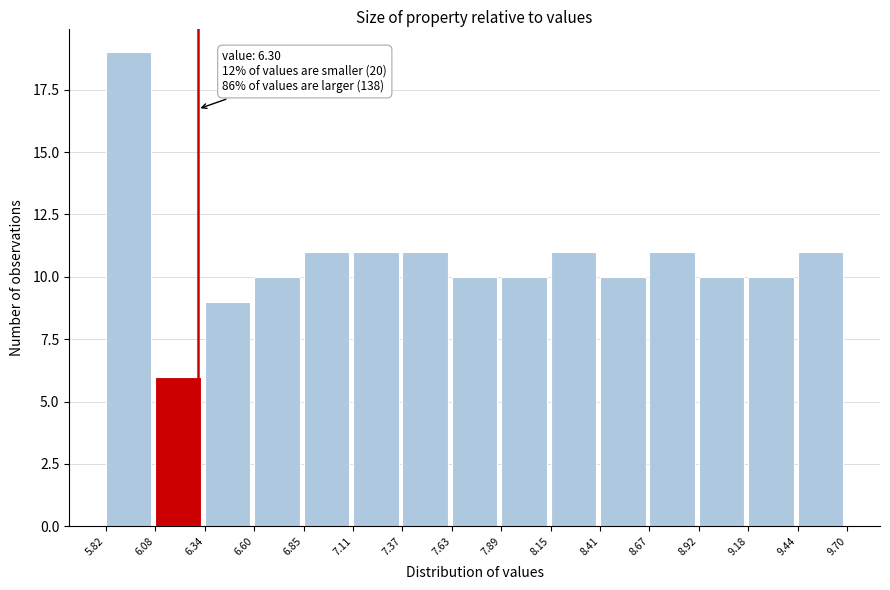

Which range on the x-axis has the tallest bar?

5.82 to 6.08